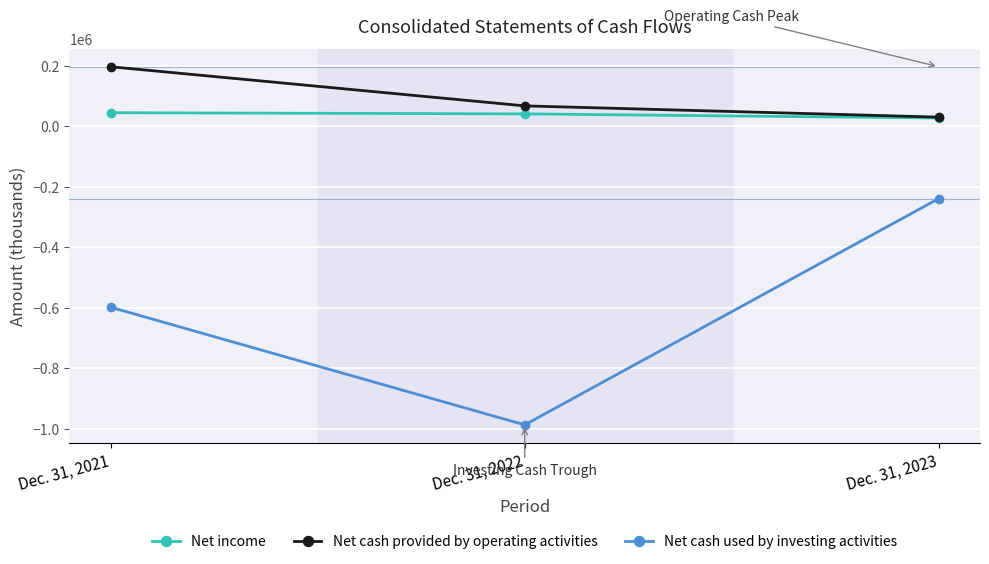

What is the value of the Net cash provided by operating activities point at the 3rd from the left?

29847